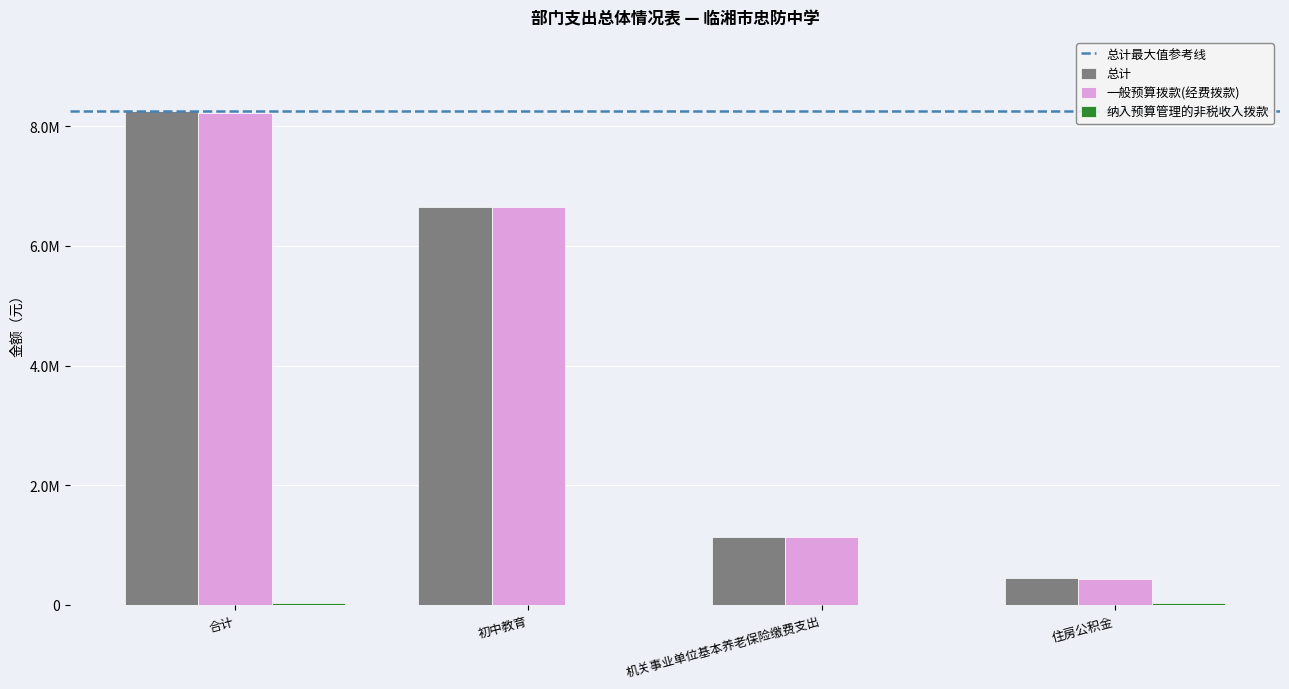

Which series has the largest range (max minus min)?

总计